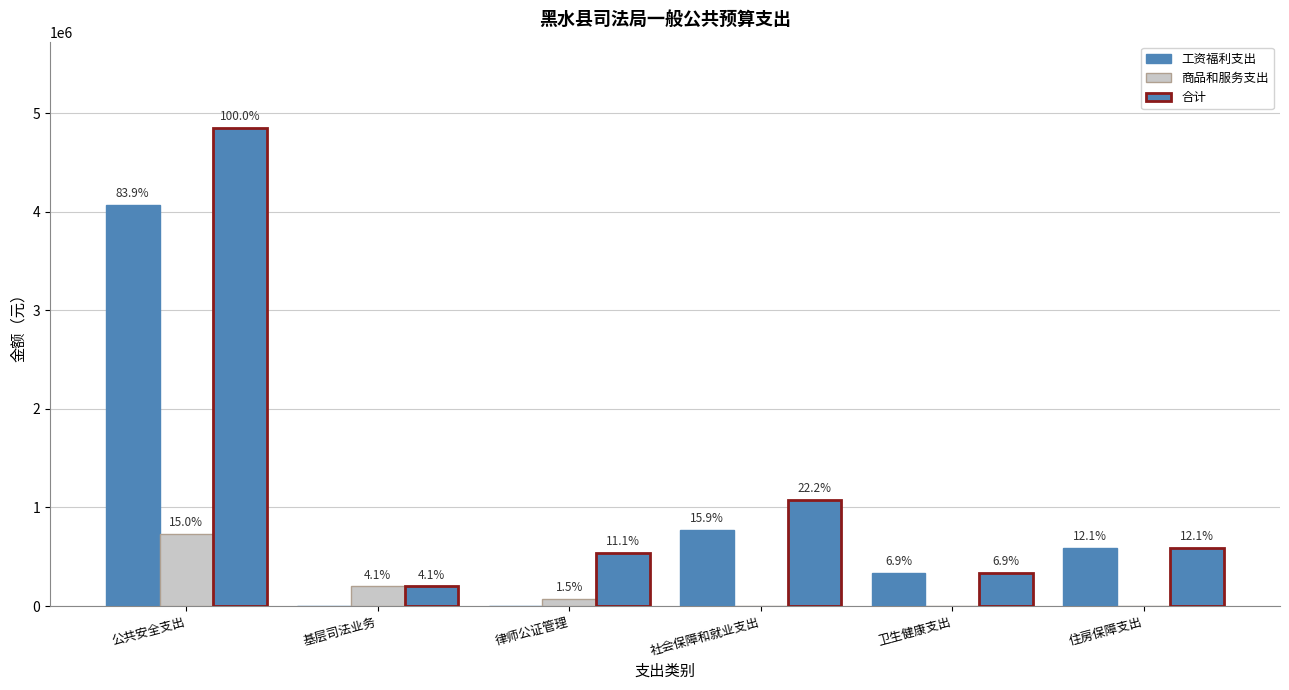

Reading left to right, transcribe all the data shown in this chart.

工资福利支出: 4073068	0	0	769806	335327	588534
商品和服务支出: 730000	200000	72000	0	0	0
合计: 4851939	200000	536925	1077728	335327	588534